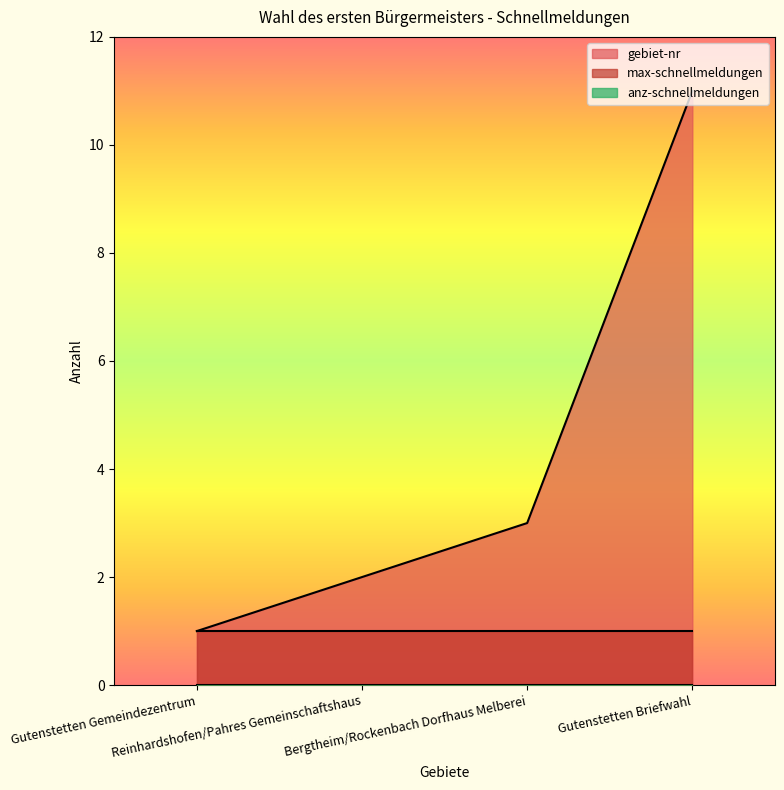

Reading left to right, extract all data points from this chart.

gebiet-nr: 1	2	3	11
max-schnellmeldungen: 1	1	1	1
anz-schnellmeldungen: 0	0	0	0